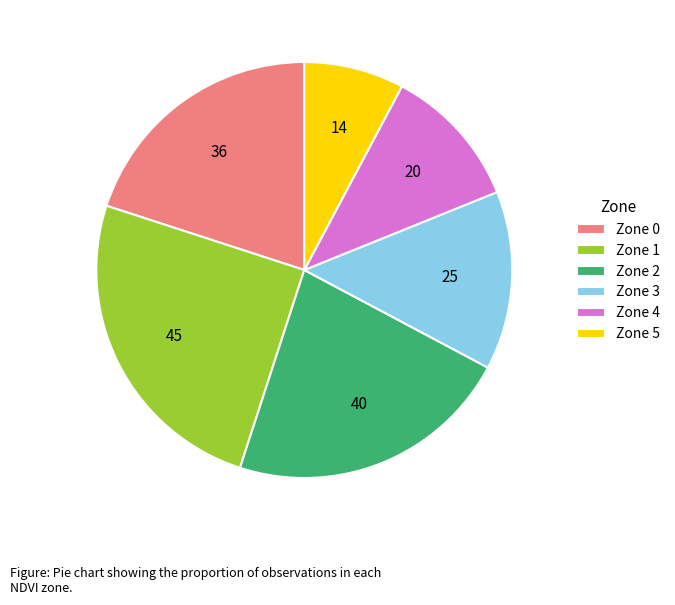

Do Zone 3 and Zone 2 together represent more than half of the pie?

No